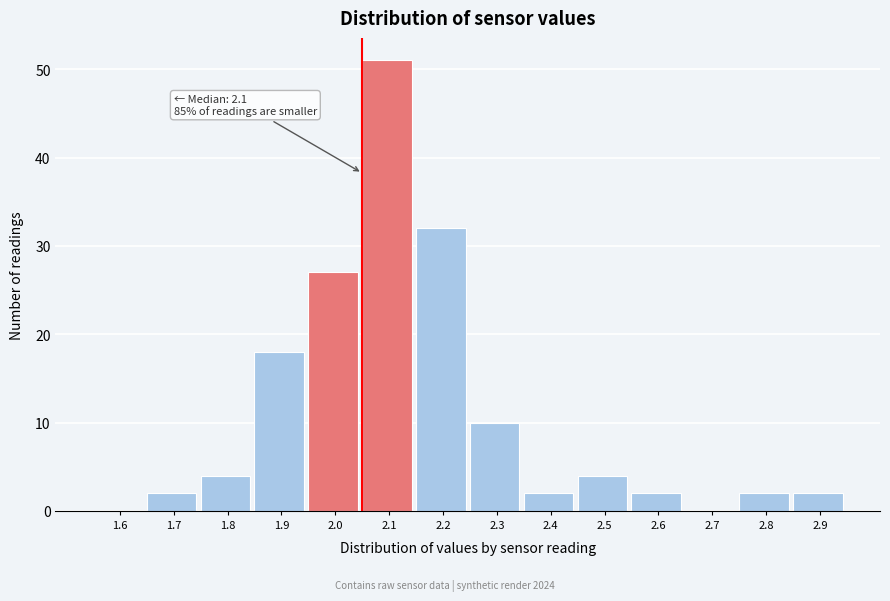

Reading left to right, list all the values displayed in this chart.

1.6=0	1.7=2	1.8=4	1.9=18	2.0=27	2.1=51	2.2=32	2.3=10	2.4=2	2.5=4	2.6=2	2.7=0	2.8=2	2.9=2